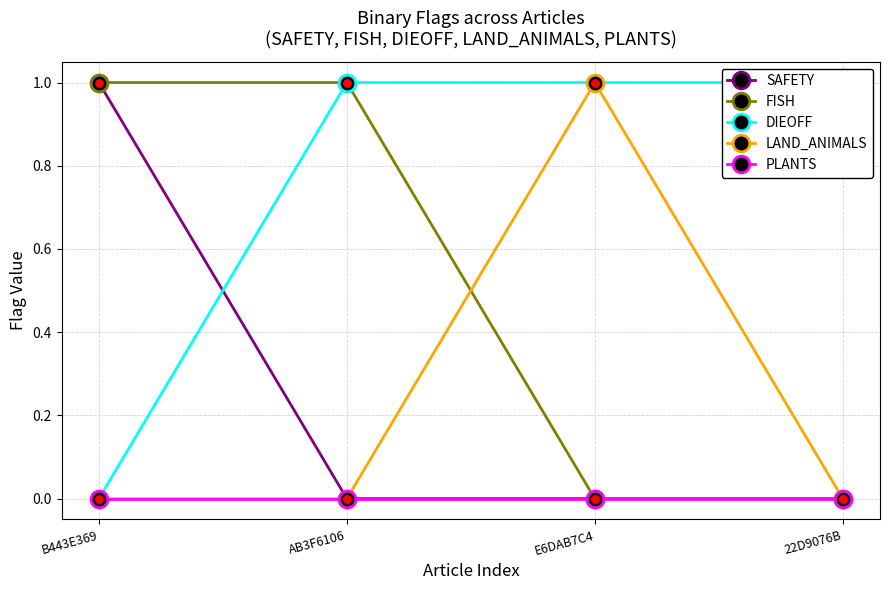

Between AB3F6106 and E6DAB7C4, which is larger?

AB3F6106